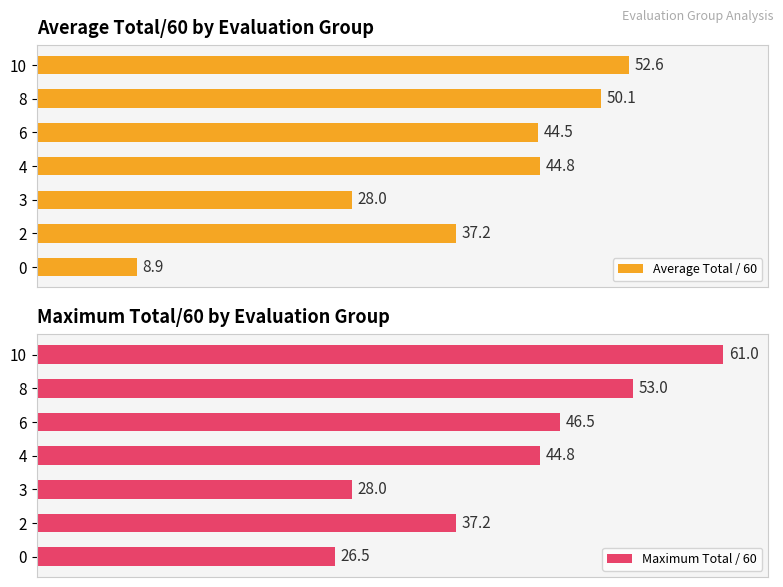

What are all the series names shown in the legend?

Average Total / 60, Maximum Total / 60